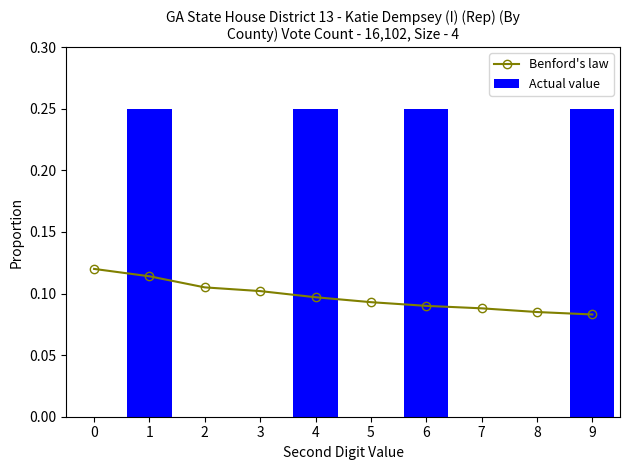

How many groups of bars are there?

10